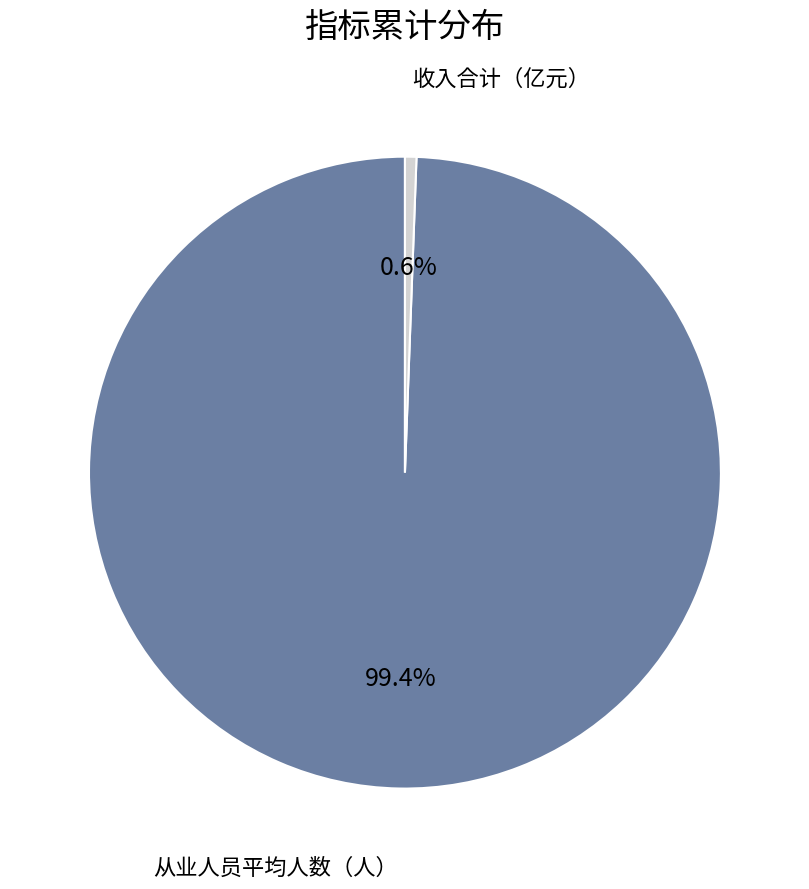

Which slice is the smallest?

收入合计（亿元）